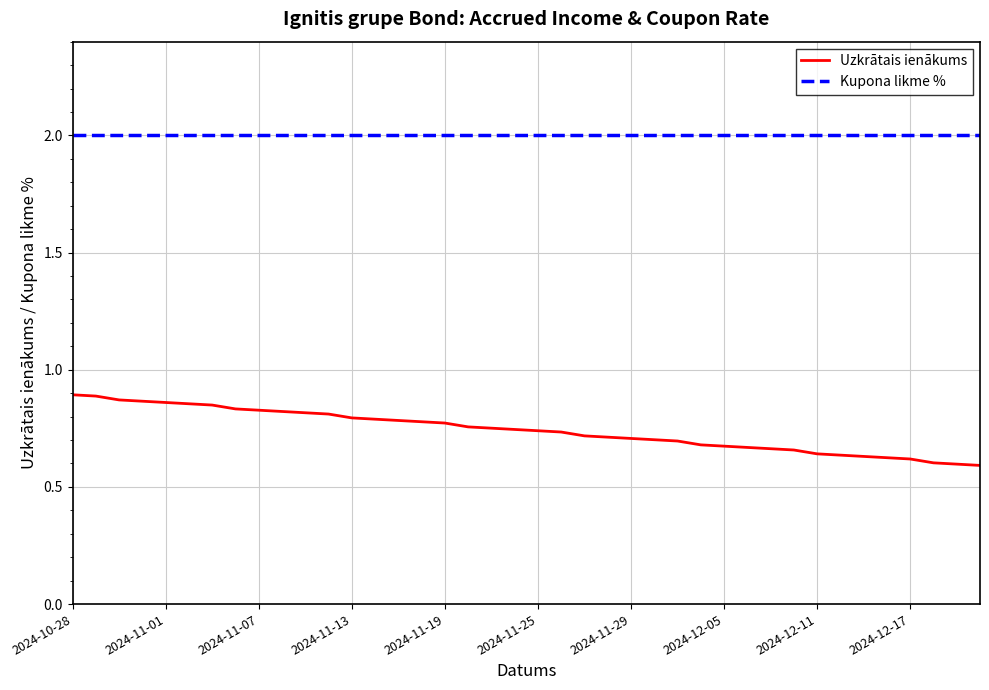

Which series has the largest range (max minus min)?

Uzkrātais ienākums